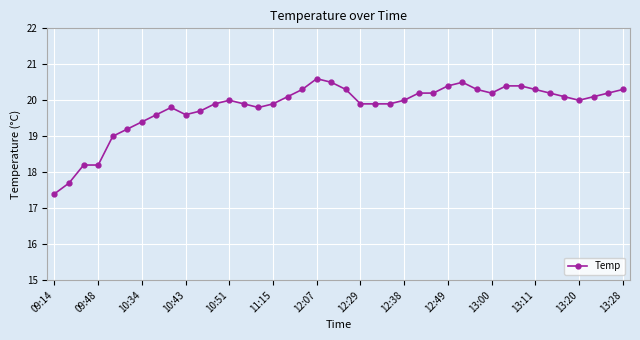

Count the number of categories in the chart.

40